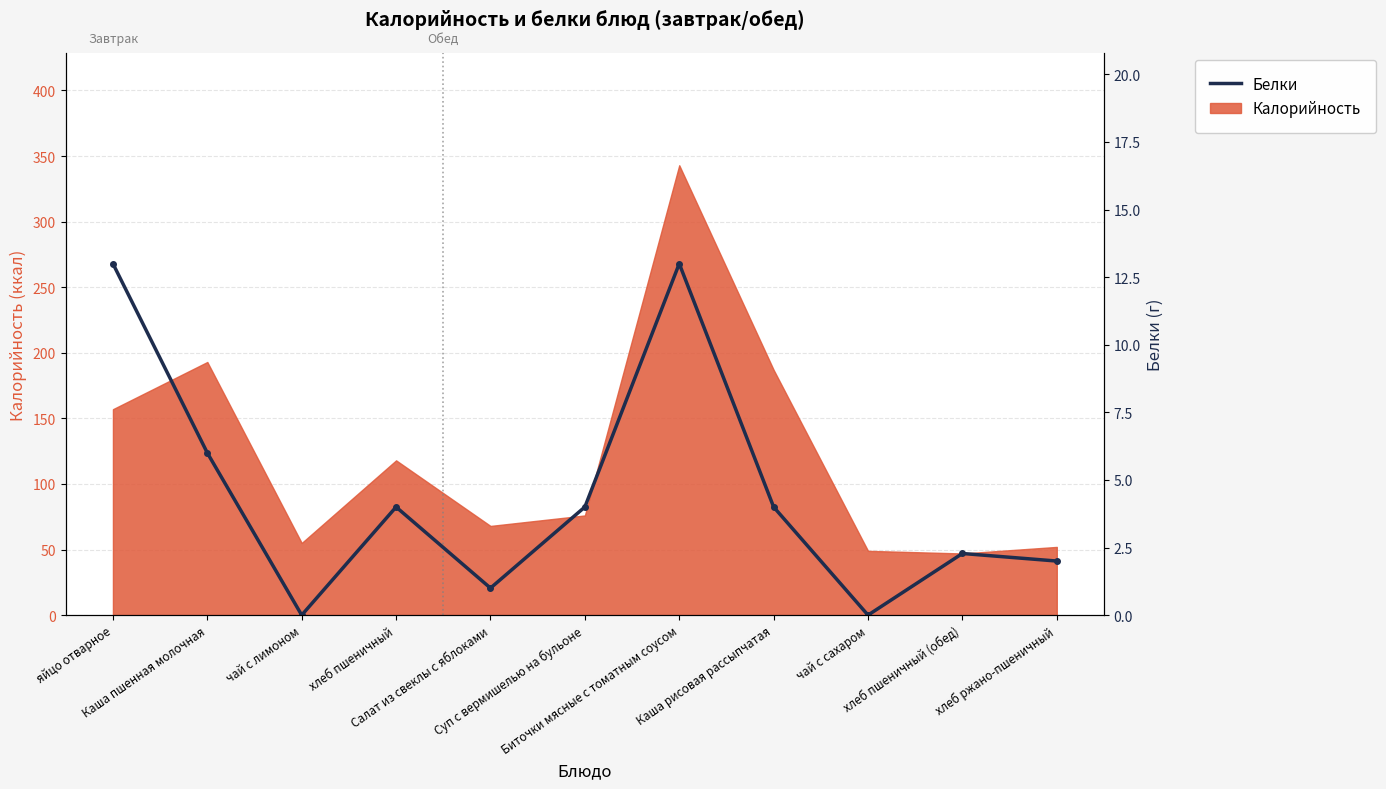

What is the average value?

4.5